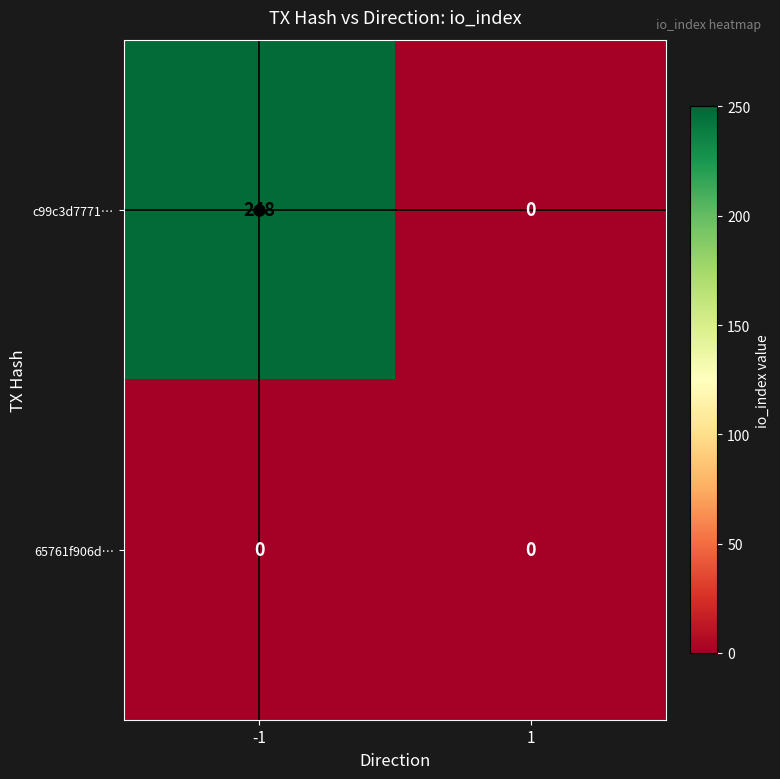

What is the difference between the highest and lowest values at -1?

248